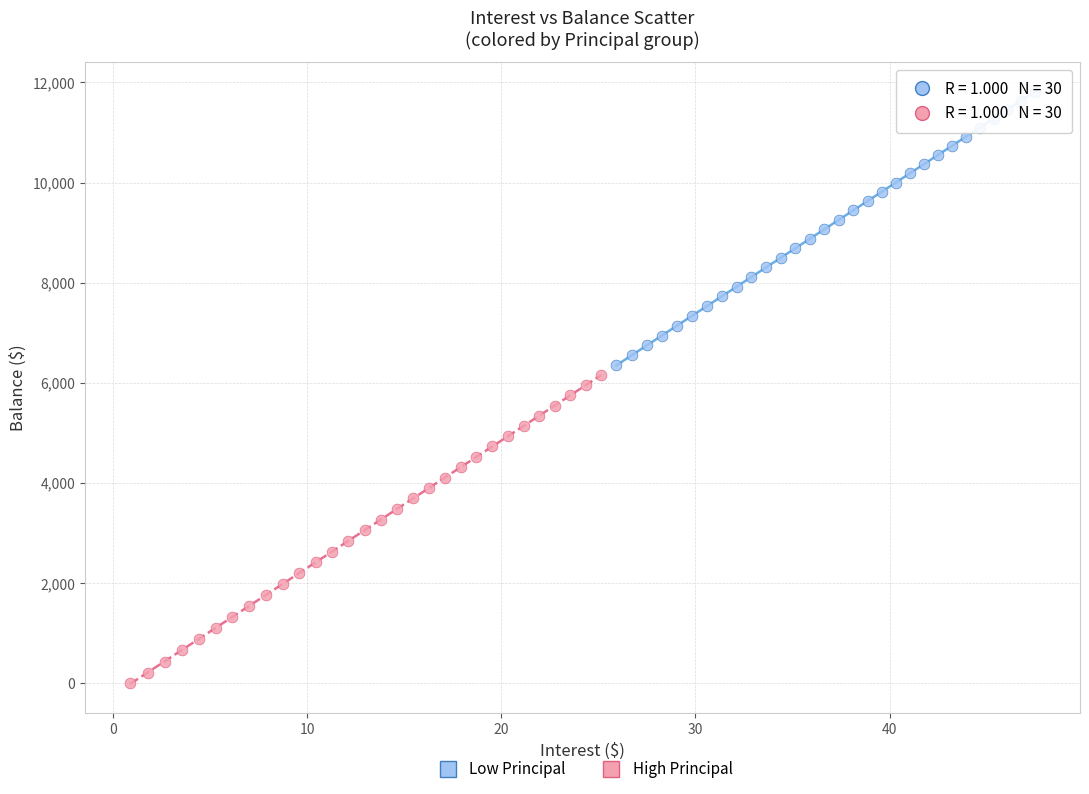

Which series reaches the maximum Y coordinate?

Low Principal